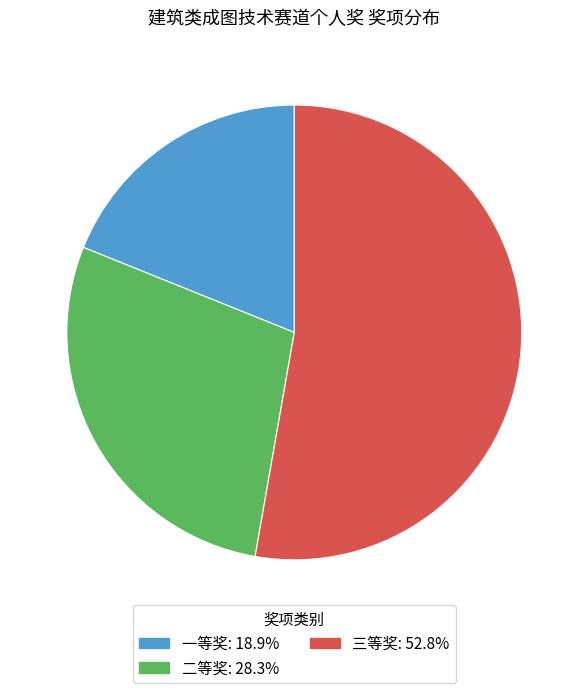

Combined, do 二等奖 and 三等奖 account for over 50%?

Yes